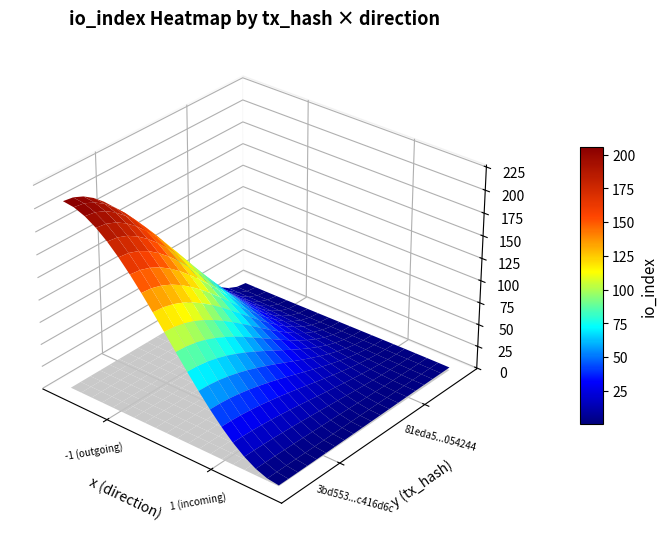

Reading right to left, transcribe all the data shown in this chart.

3bd553519779515b076df35499c26724c416d6c: 207	-1
81eda53ca196f2731e8829da587341318054244: 2	1